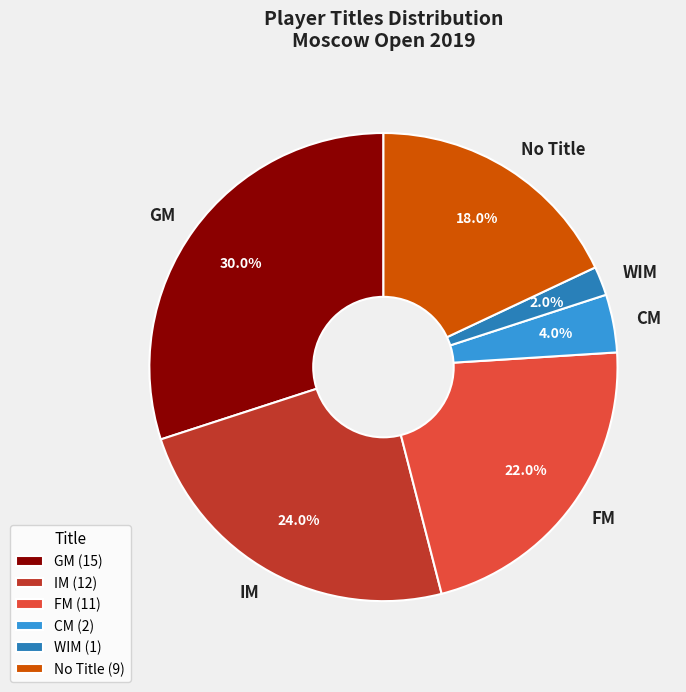

Does any single category account for the majority?

No